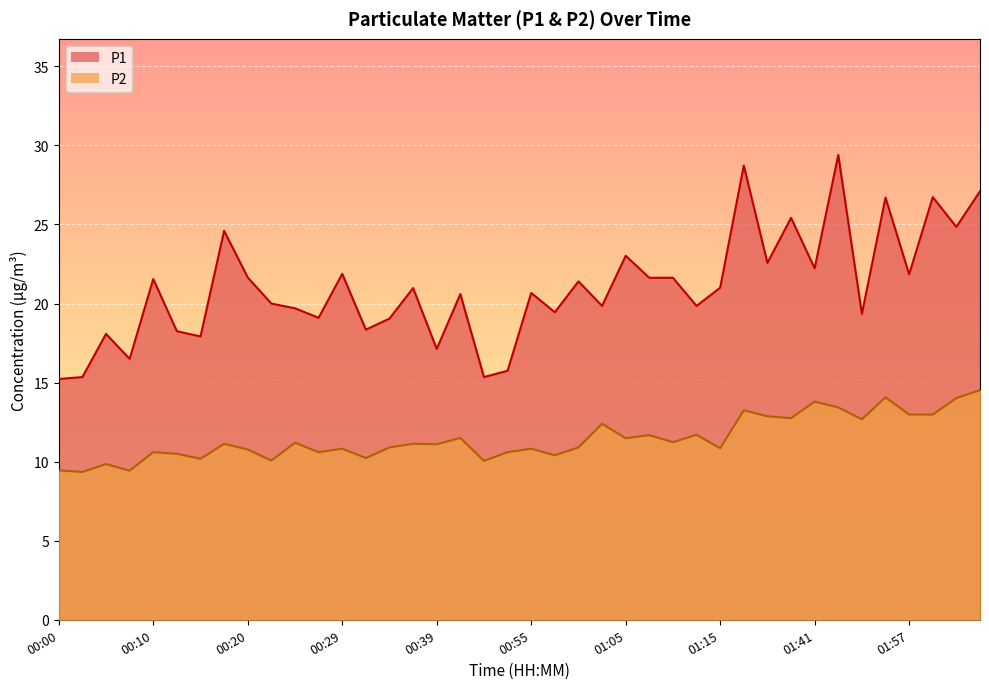

In P1, how many points are higher than both neighbors (excluding endpoints)?

14